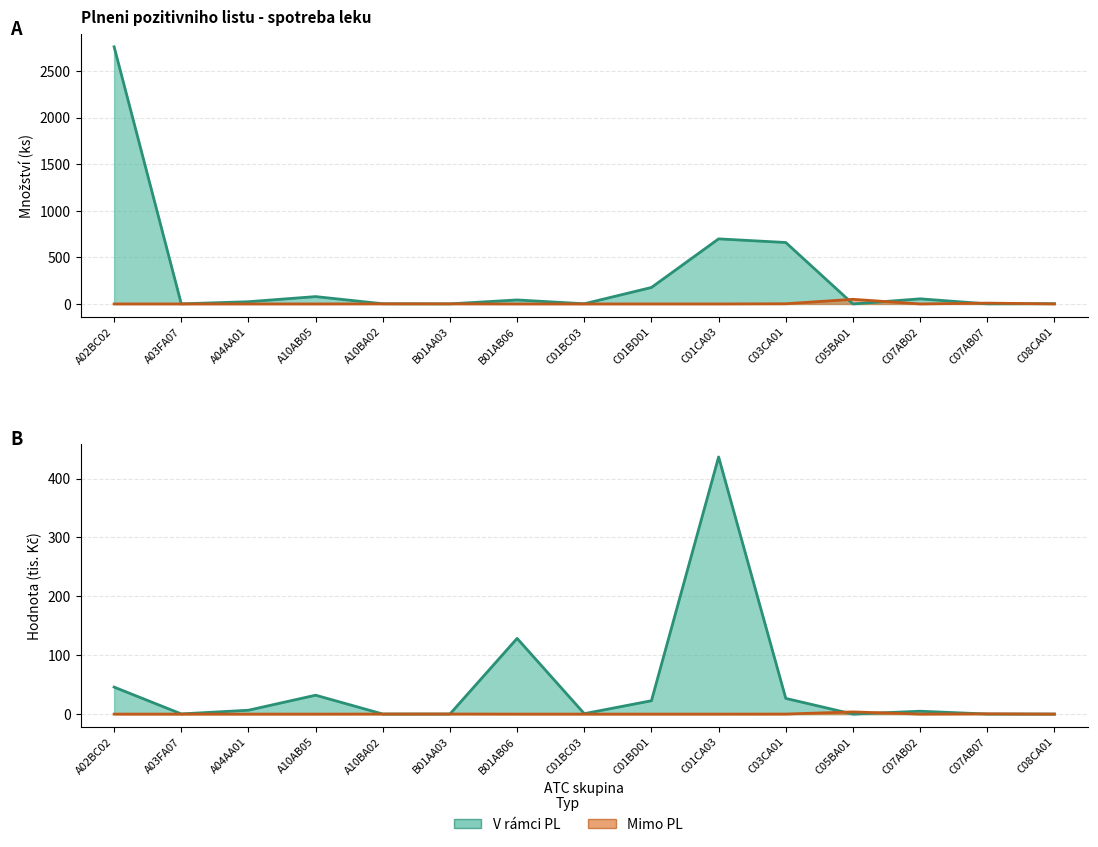

How many positive values does the V rámci PL (tis. Kč) line series have?

14